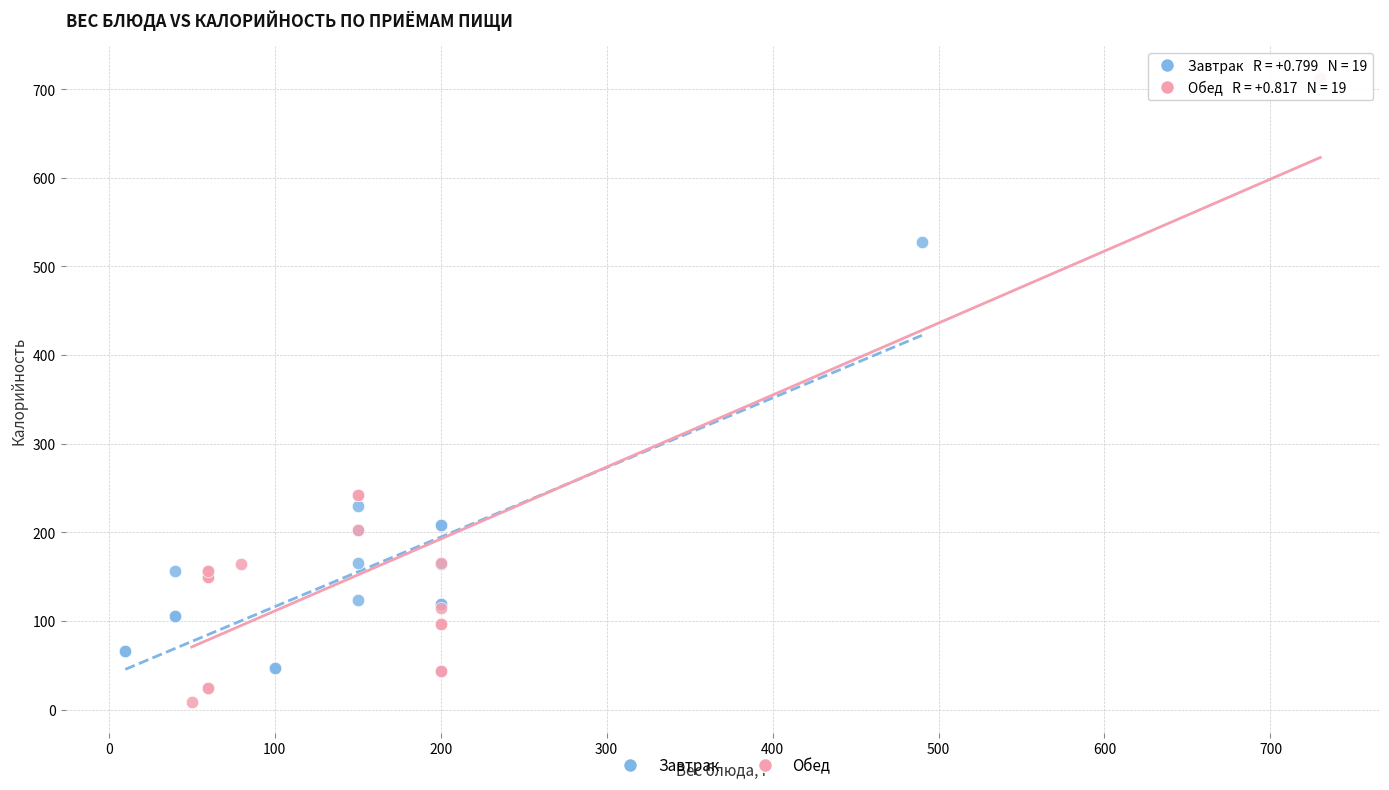

Which series contains the highest Y value?

Обед